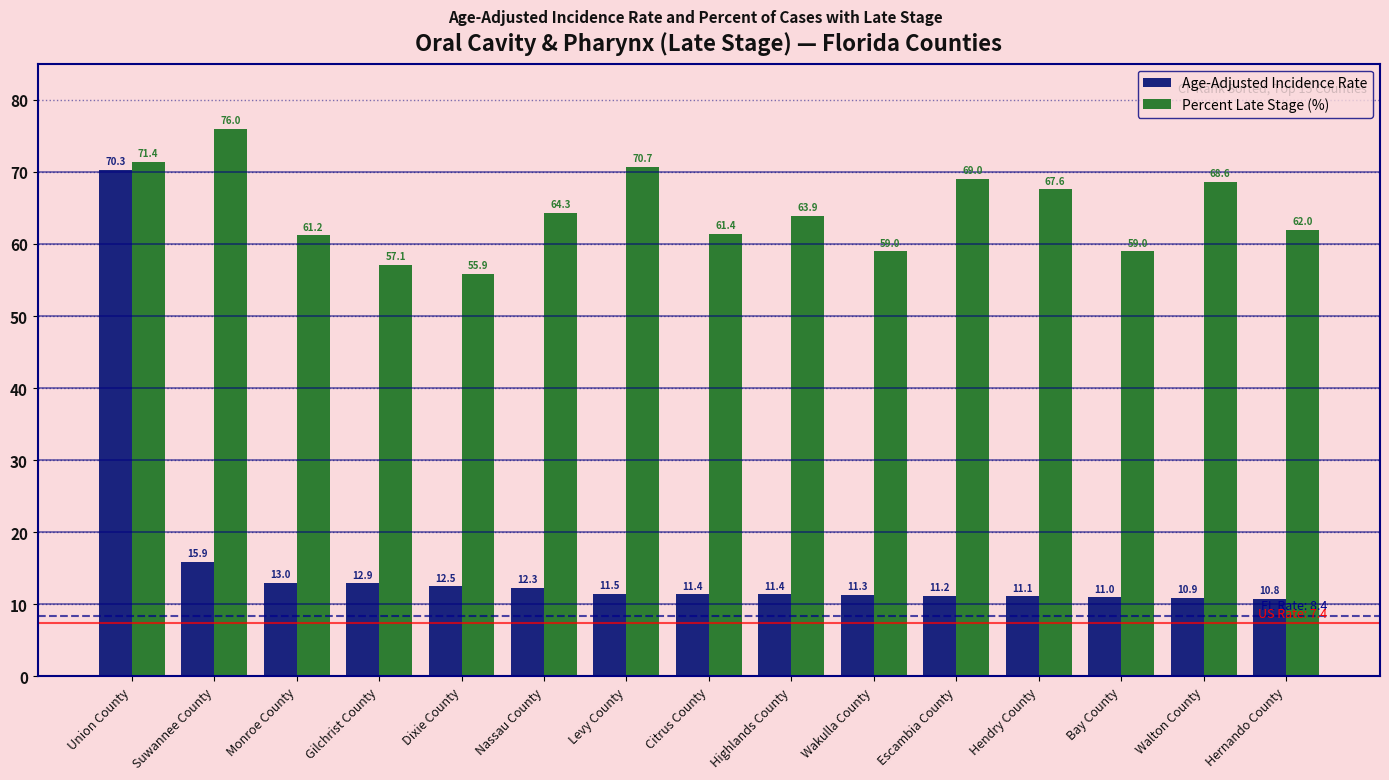

Reading left to right, transcribe all the data shown in this chart.

Age-Adjusted Incidence Rate: 70.3	15.9	13.0	12.9	12.5	12.3	11.5	11.4	11.4	11.3	11.2	11.1	11.0	10.9	10.8
Percent Late Stage (%): 71.4	76.0	61.2	57.1	55.9	64.3	70.7	61.4	63.9	59.0	69.0	67.6	59.0	68.6	62.0